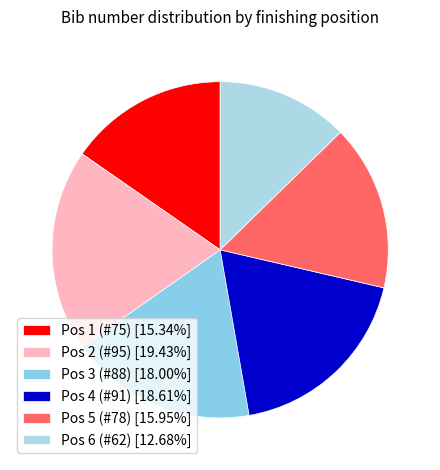

Count the number of slices in the pie.

6